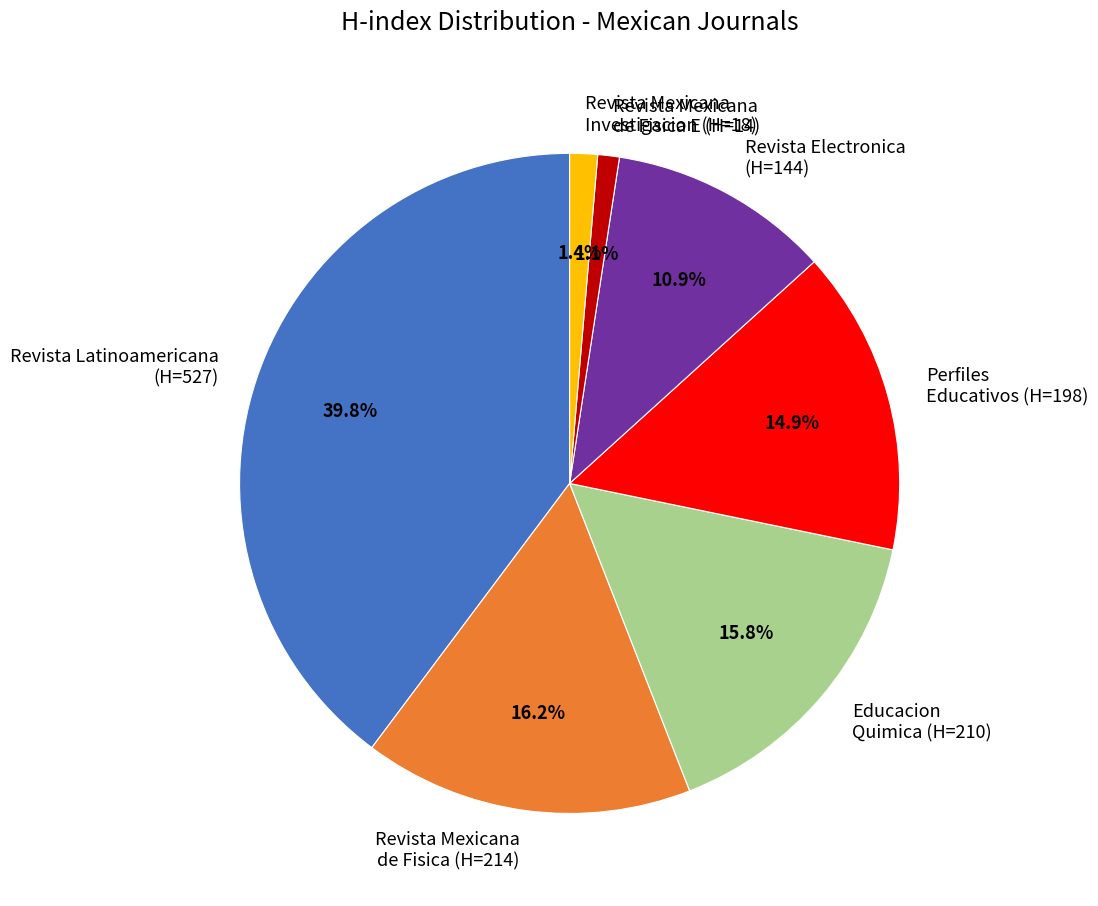

What percentage is NOT represented by Revista Electronica (H=144)?

89.1%